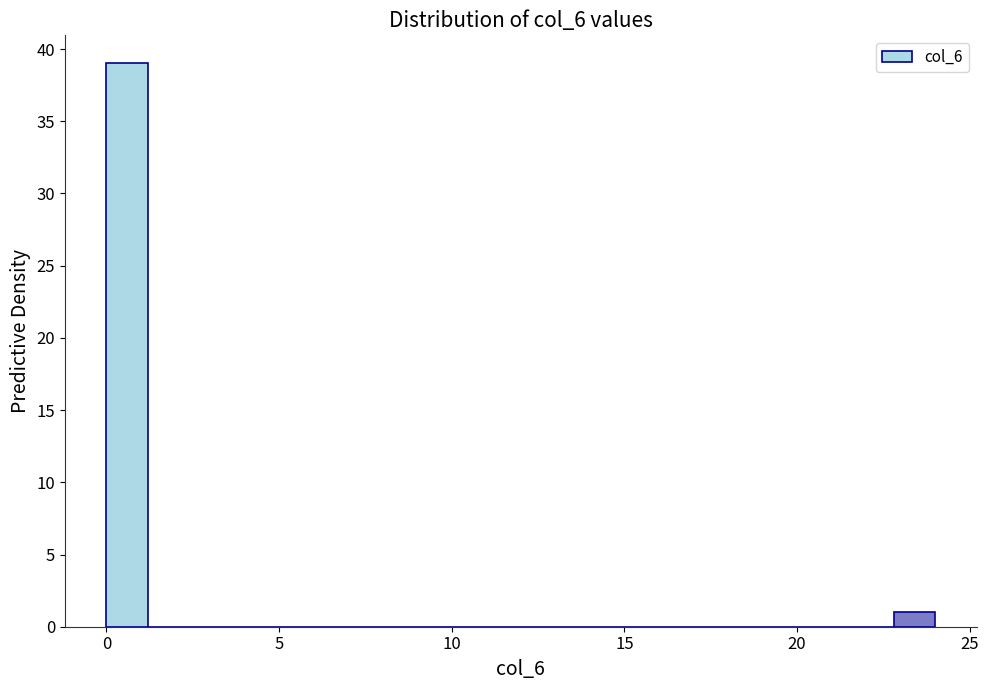

Read against the x-axis, roughly where is the centre of the tallest bar?

0.5